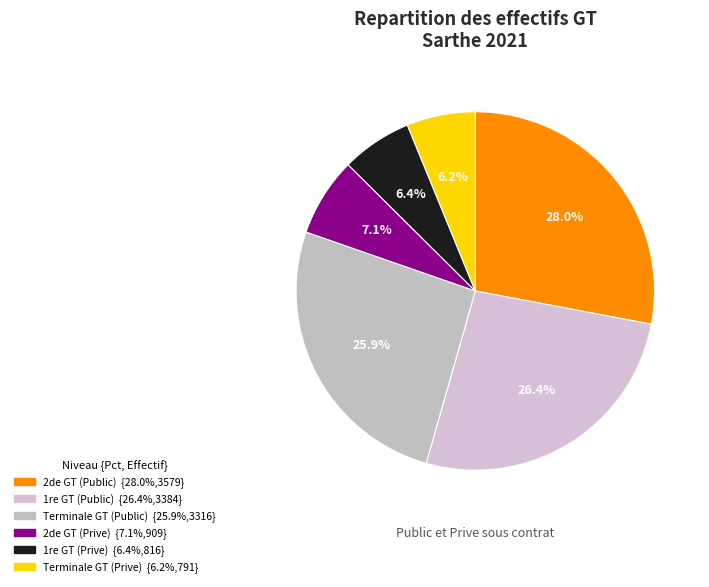

Is there any slice that represents more than half of the pie?

No